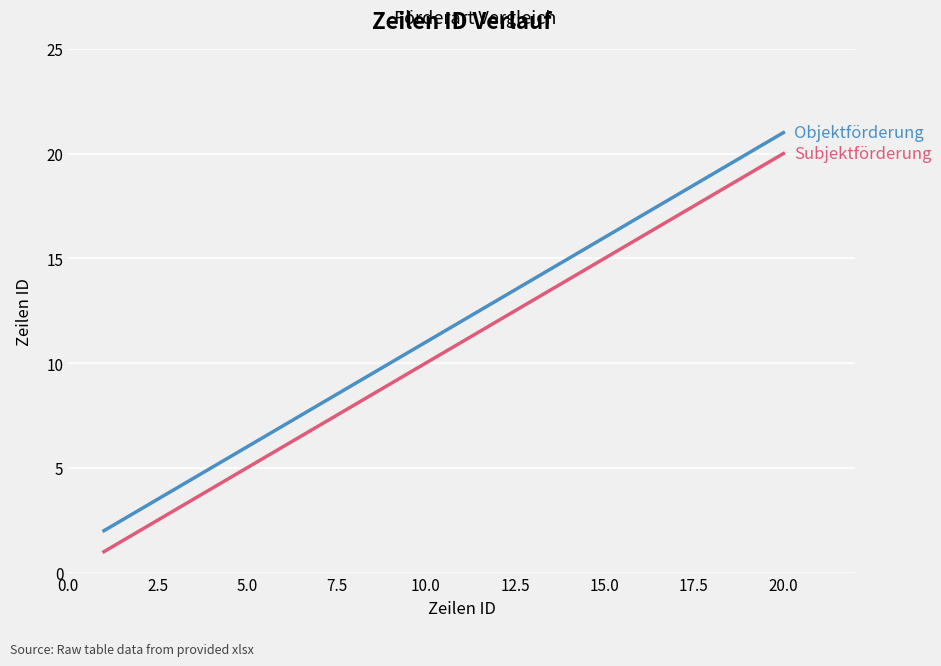

What is the maximum value shown in the chart?

21